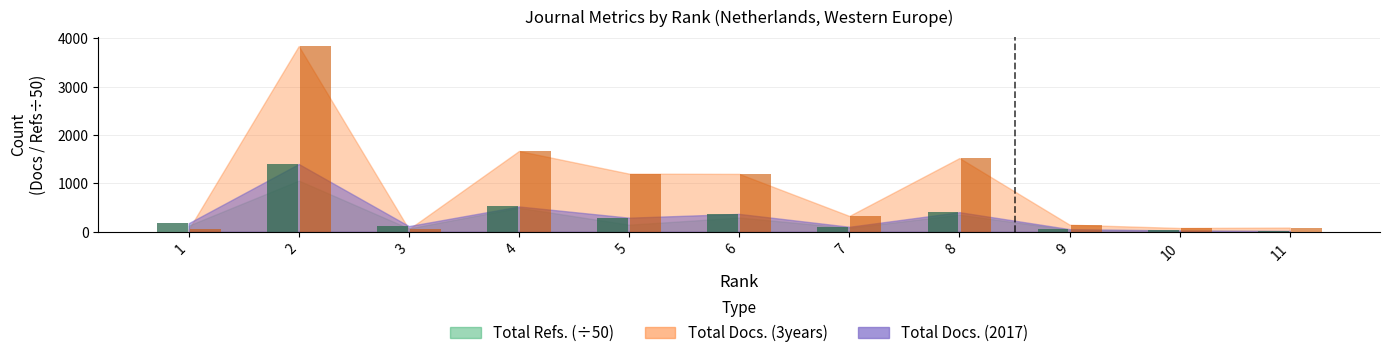

Which series has the widest spread of values?

Total Docs. (3years)